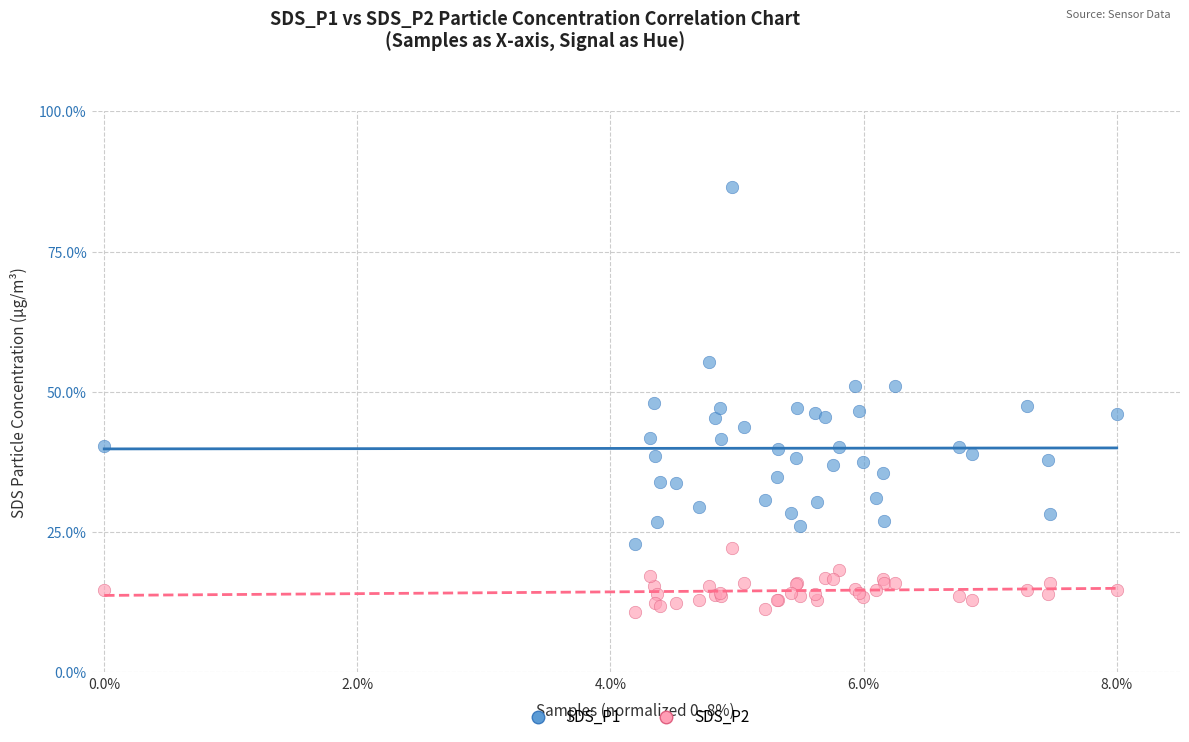

Which series reaches the maximum Y coordinate?

SDS_P1